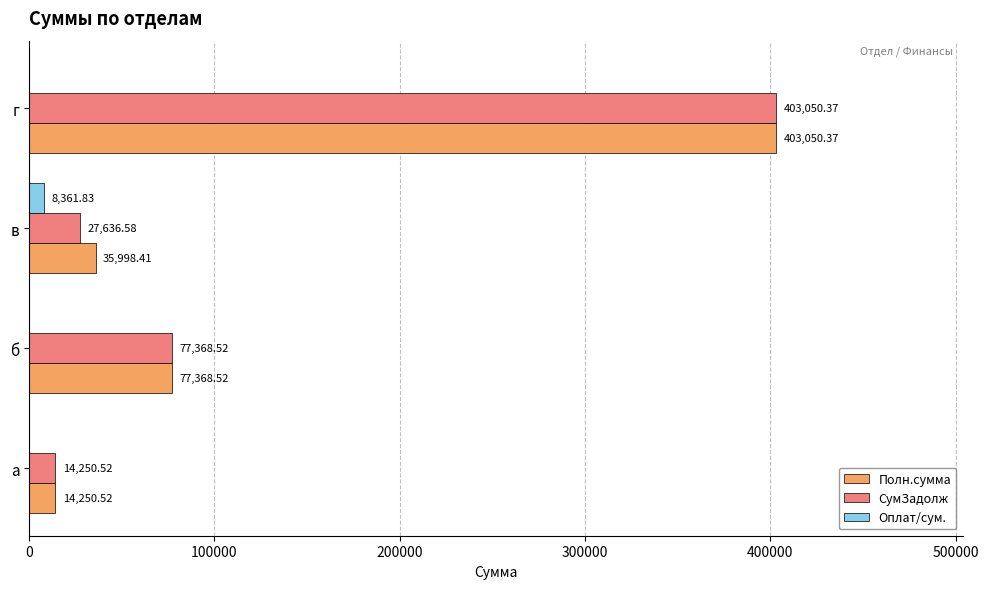

How many data points in Полн.сумма are above 77368?

2